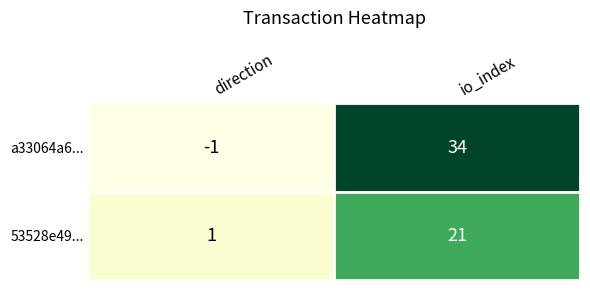

How many distinct data groups are displayed?

2